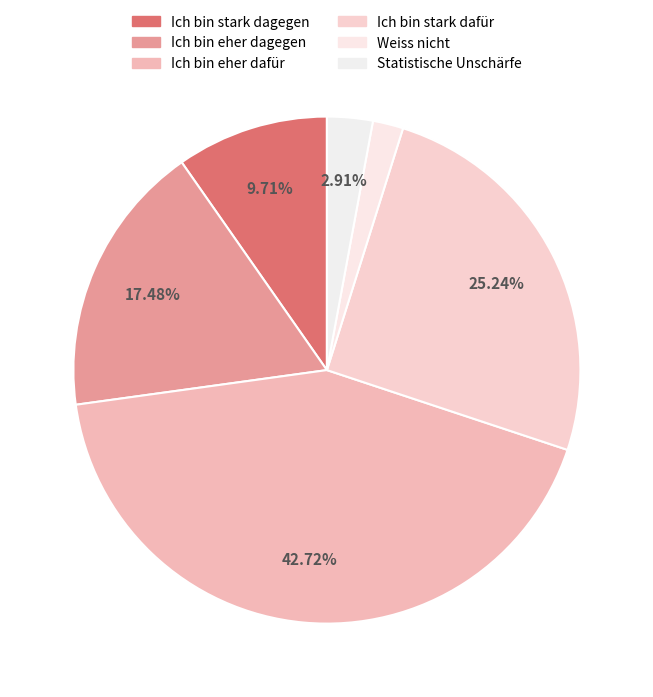

Is there a majority slice in this chart?

No